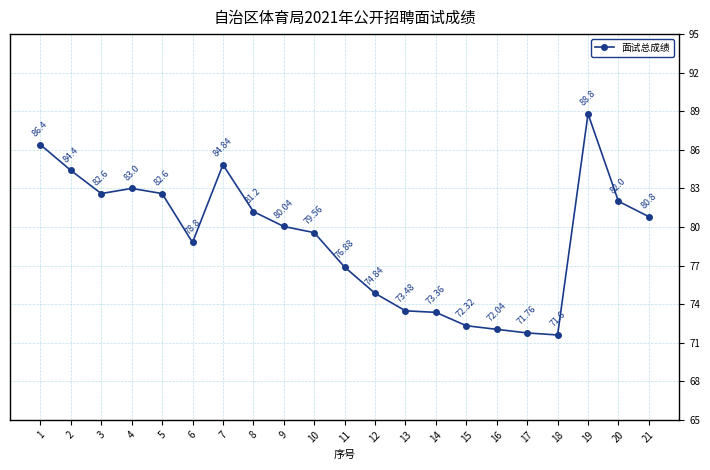

Where does the data first go above 80?

1